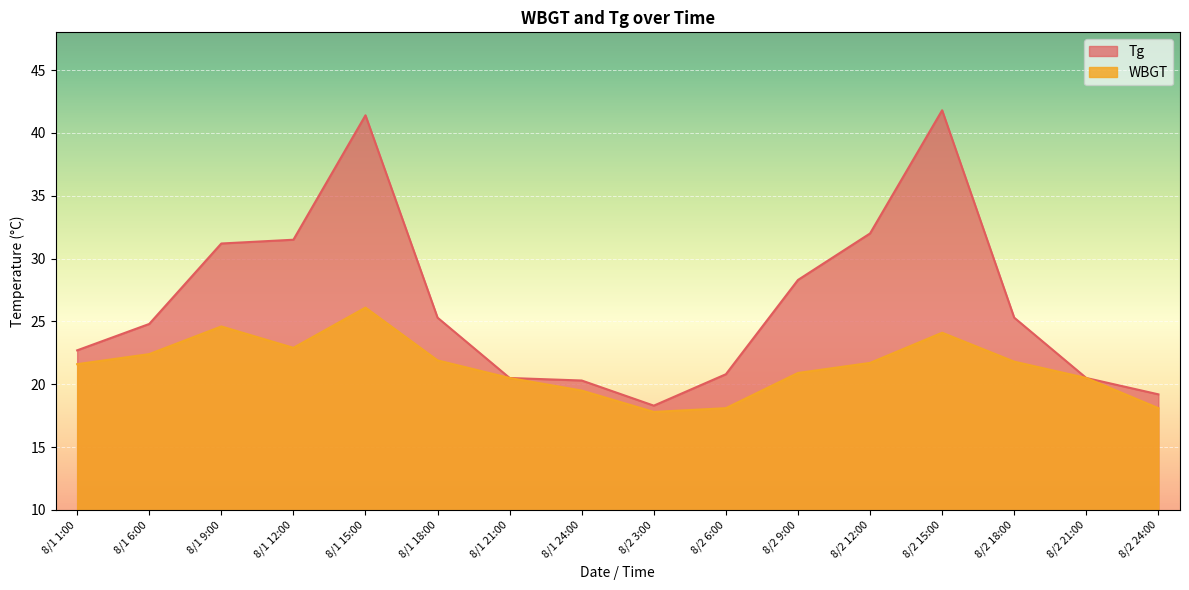

Which series has the widest spread of values?

Tg